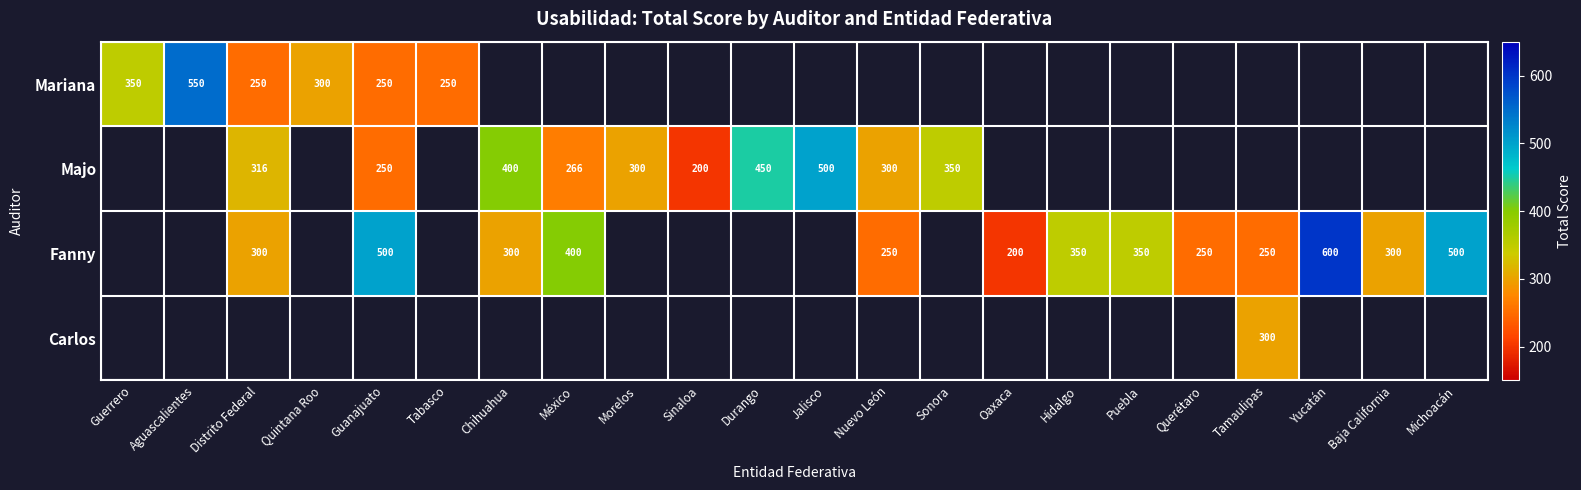

The Fanny series shows 300 at Baja California. True or false?

True